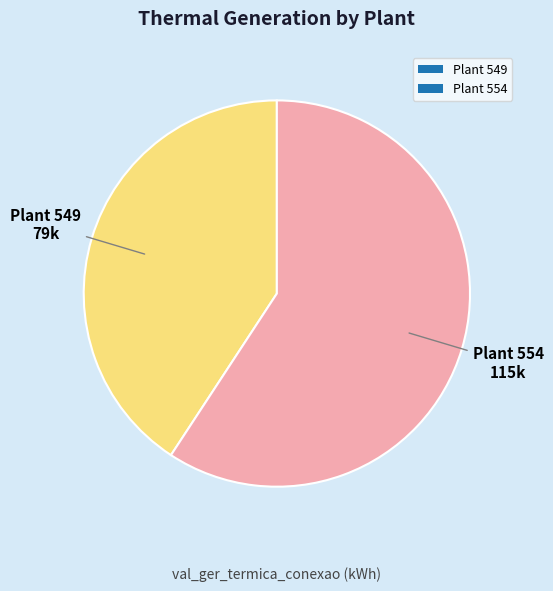

Approximately how many times larger is the value at Plant 554 compared to Plant 549?

1.5